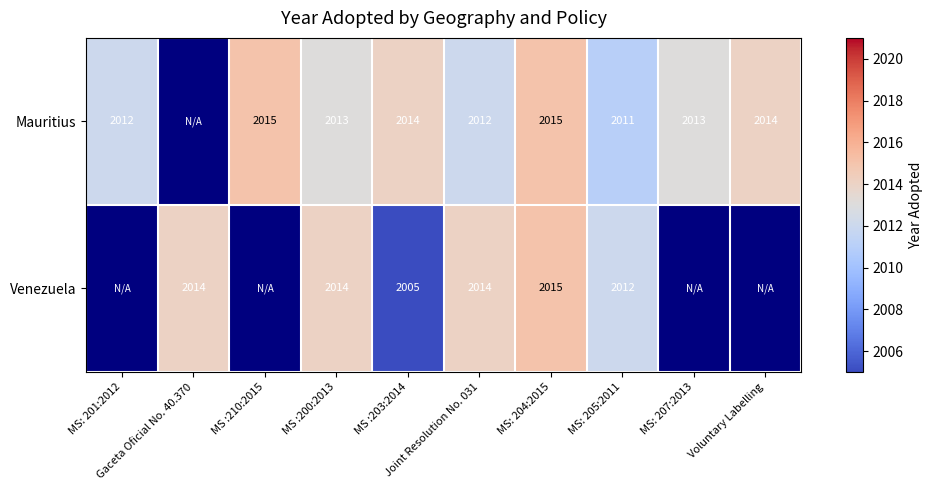

What is the difference between the Mauritius values at MS :203:2014 and Joint Resolution No. 031?

2.0